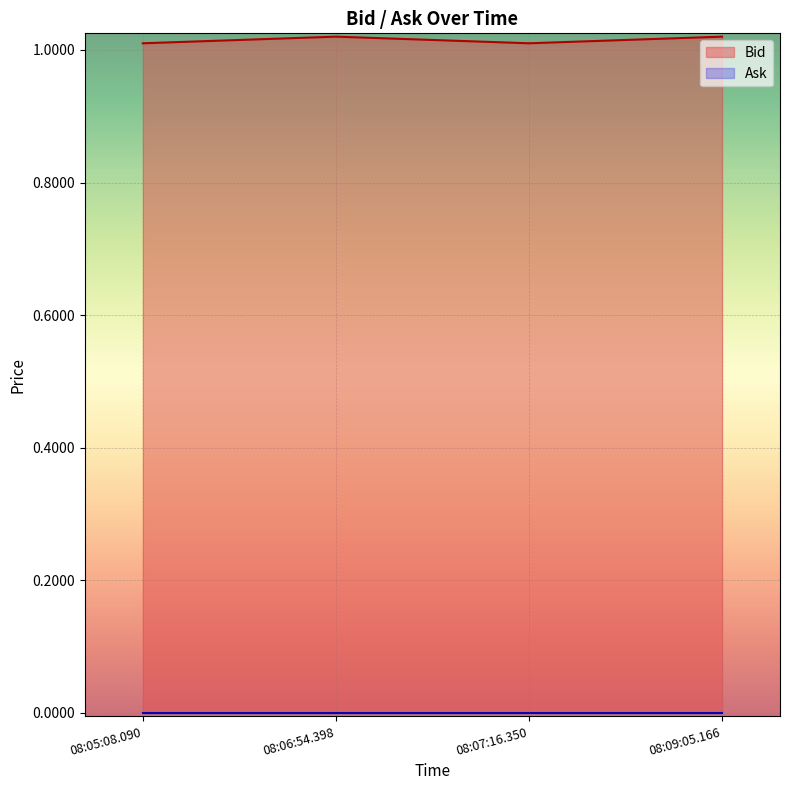

Between 08:09:05.166 and 08:07:16.350, which is larger?

08:09:05.166